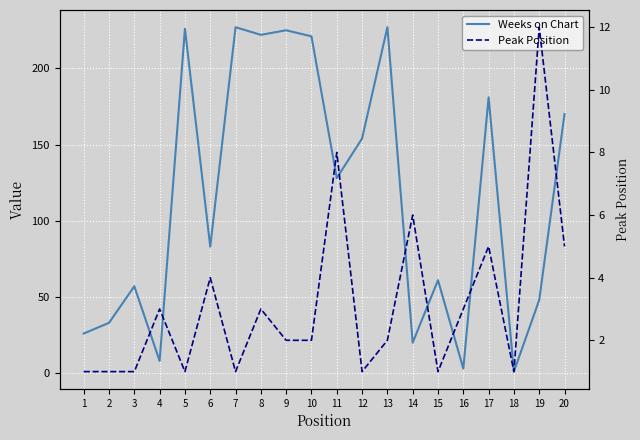

List the series in order of their peak value, lowest first.

Peak Position, Weeks on Chart